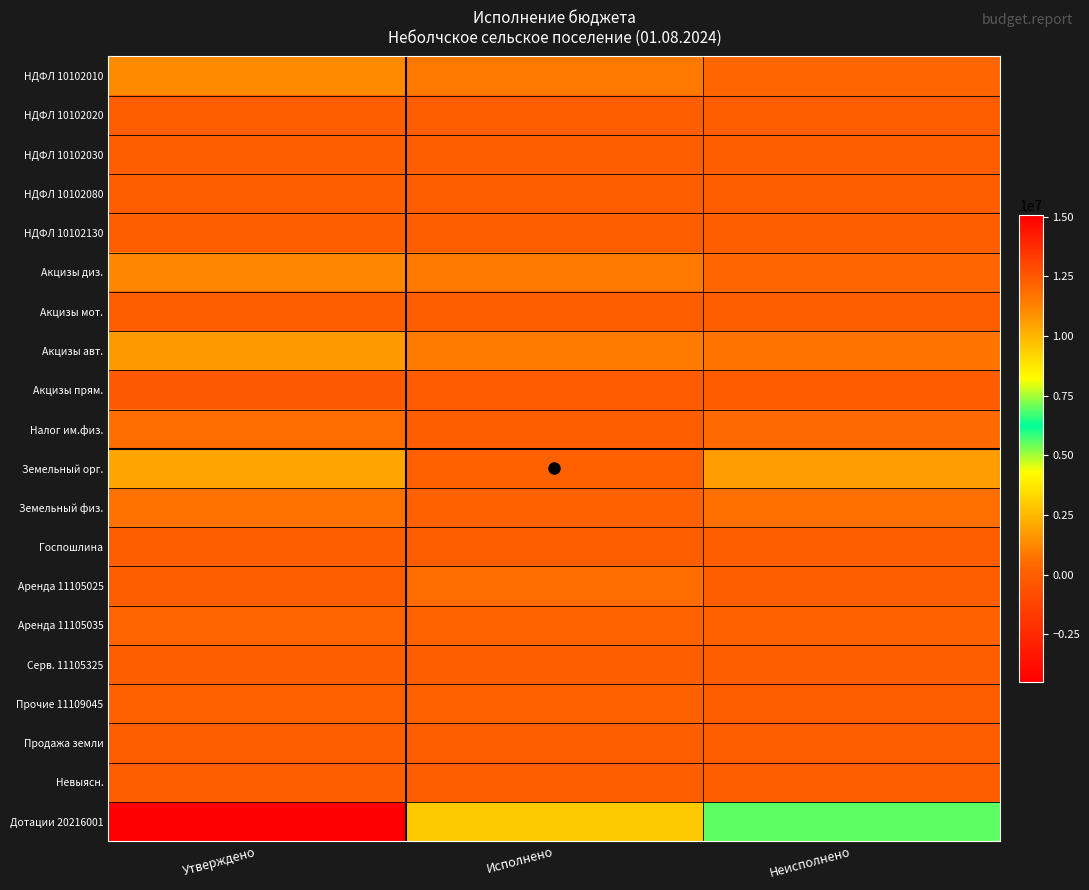

Reading left to right, what are all the values shown in this chart?

НДФЛ 10102010: Утверждено=1300000.0	Исполнено=910973.9	Неисполнено=389026.1
НДФЛ 10102020: Утверждено=500.0	Исполнено=-679.7	Неисполнено=1179.7
НДФЛ 10102030: Утверждено=500.0	Исполнено=6694.0	Неисполнено=0.0
НДФЛ 10102080: Утверждено=2300.0	Исполнено=0.0	Неисполнено=2300.0
НДФЛ 10102130: Утверждено=0.0	Исполнено=1195.3	Неисполнено=0.0
Акцизы диз.: Утверждено=1268600.0	Исполнено=881741.9	Неисполнено=386858.1
Акцизы мот.: Утверждено=7000.0	Исполнено=5062.0	Неисполнено=1938.0
Акцизы авт.: Утверждено=1701300.0	Исполнено=936455.6	Неисполнено=764844.4
Акцизы прям.: Утверждено=-160000.0	Исполнено=-103909.1	Неисполнено=-56090.9
Налог им.физ.: Утверждено=544000.0	Исполнено=39719.4	Неисполнено=504280.6
Земельный орг.: Утверждено=2021000.0	Исполнено=202562.8	Неисполнено=1818437.2
Земельный физ.: Утверждено=746000.0	Исполнено=93190.4	Неисполнено=652809.7
Госпошлина: Утверждено=5000.0	Исполнено=3960.0	Неисполнено=1040.0
Аренда 11105025: Утверждено=0.0	Исполнено=598909.9	Неисполнено=0.0
Аренда 11105035: Утверждено=370000.0	Исполнено=276169.9	Неисполнено=93830.1
Серв. 11105325: Утверждено=0.0	Исполнено=0.3	Неисполнено=0.0
Прочие 11109045: Утверждено=120000.0	Исполнено=83295.4	Неисполнено=36704.6
Продажа земли: Утверждено=64400.0	Исполнено=0.0	Неисполнено=64400.0
Невыясн.: Утверждено=0.0	Исполнено=8000.0	Неисполнено=0.0
Дотации 20216001: Утверждено=15064100.0	Исполнено=9517800.0	Неисполнено=5546300.0